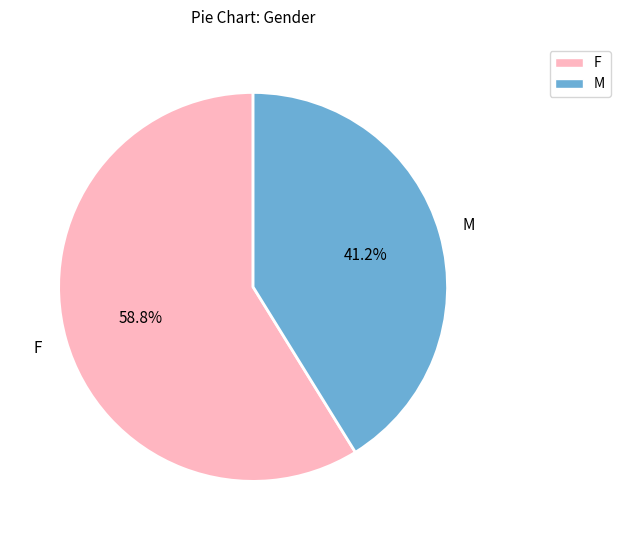

Rank the categories by value from highest to lowest.

F, M